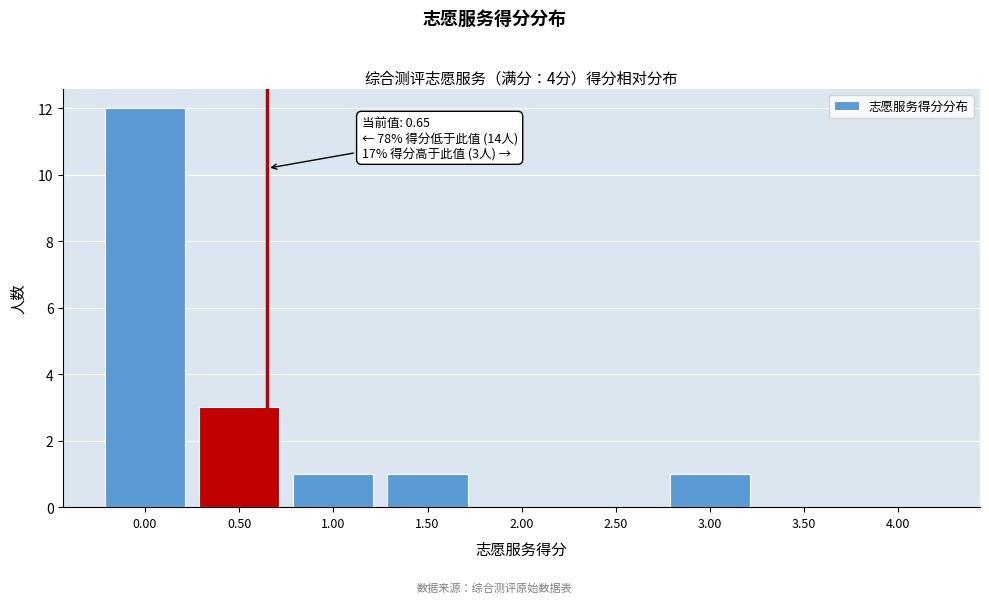

Over which range of the x-axis is the bar tallest?

-0.25 to 0.25